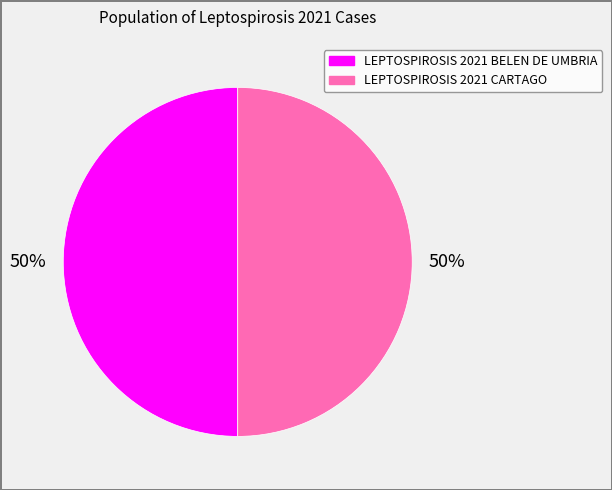

Is it true that LEPTOSPIROSIS 2021 BELEN DE UMBRIA is 40% of the pie?

False